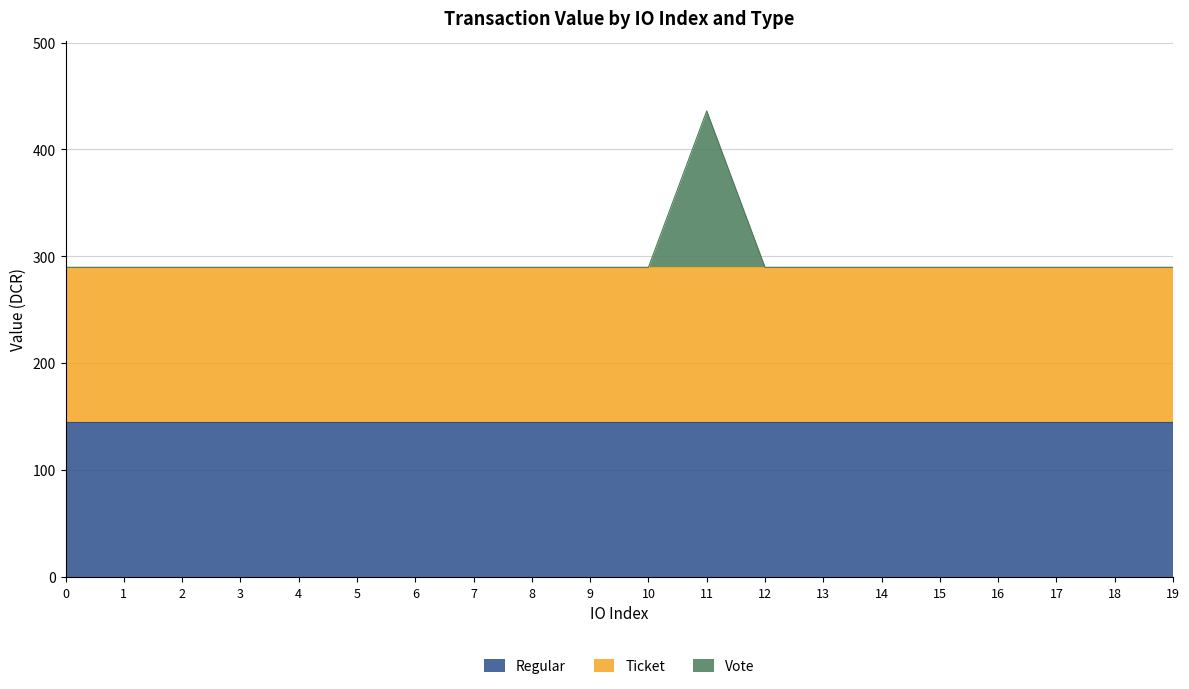

What is the average value of the Vote series?

7.3